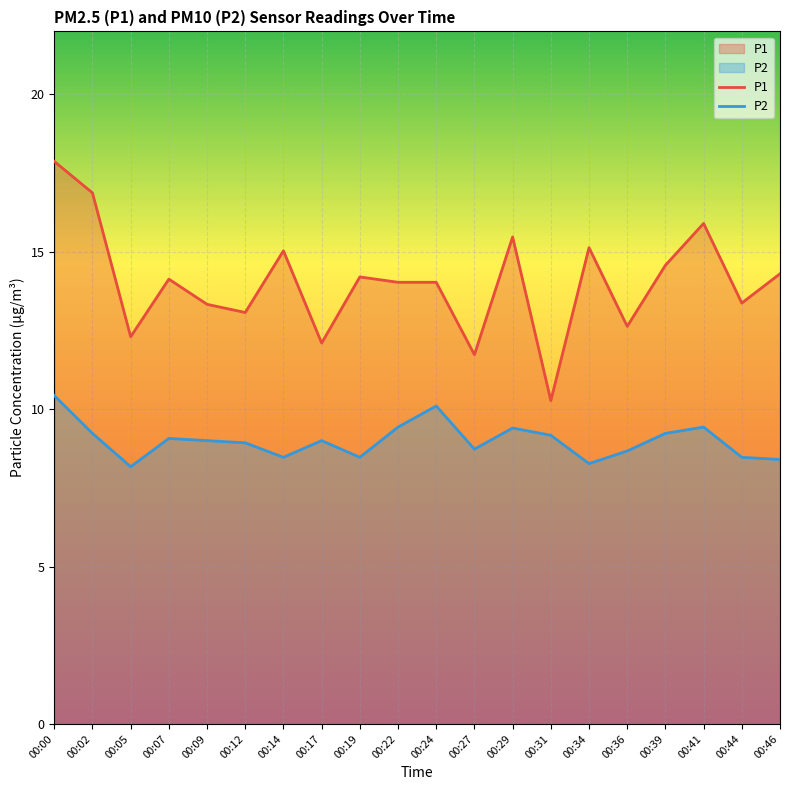

What is the difference between the second highest and minimum values in the P1 series?

6.6